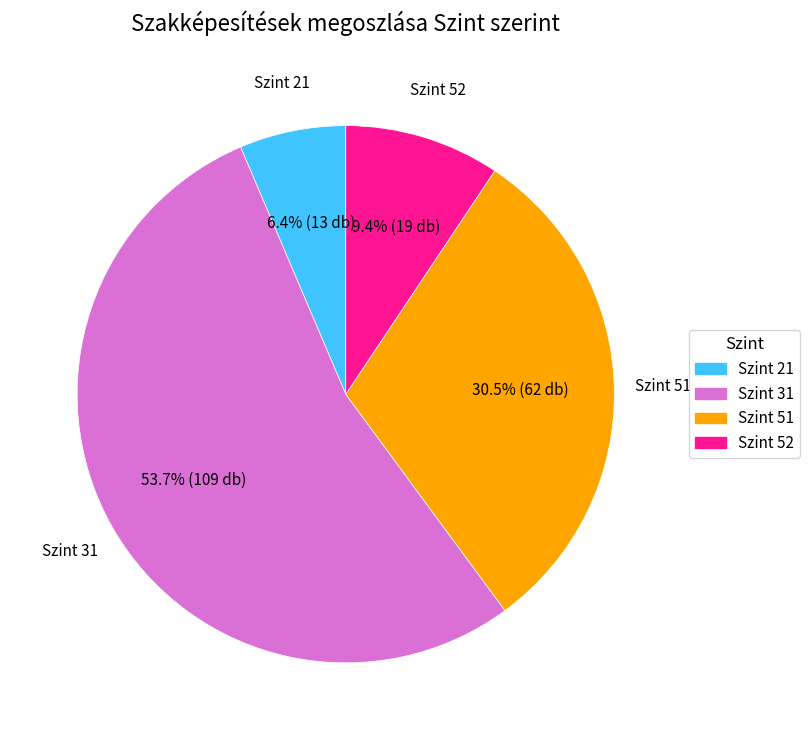

Does Szint 31 account for over 50% of the chart?

Yes